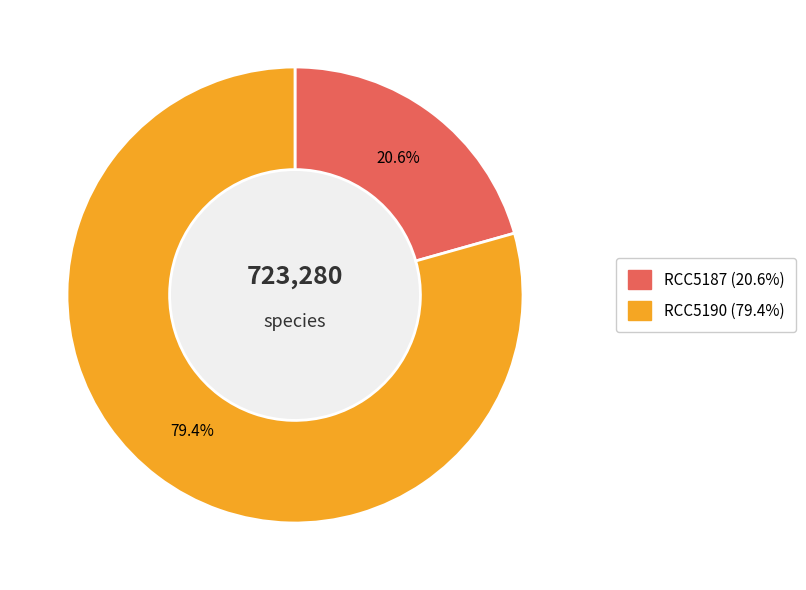

Which slice is the largest?

RCC5190